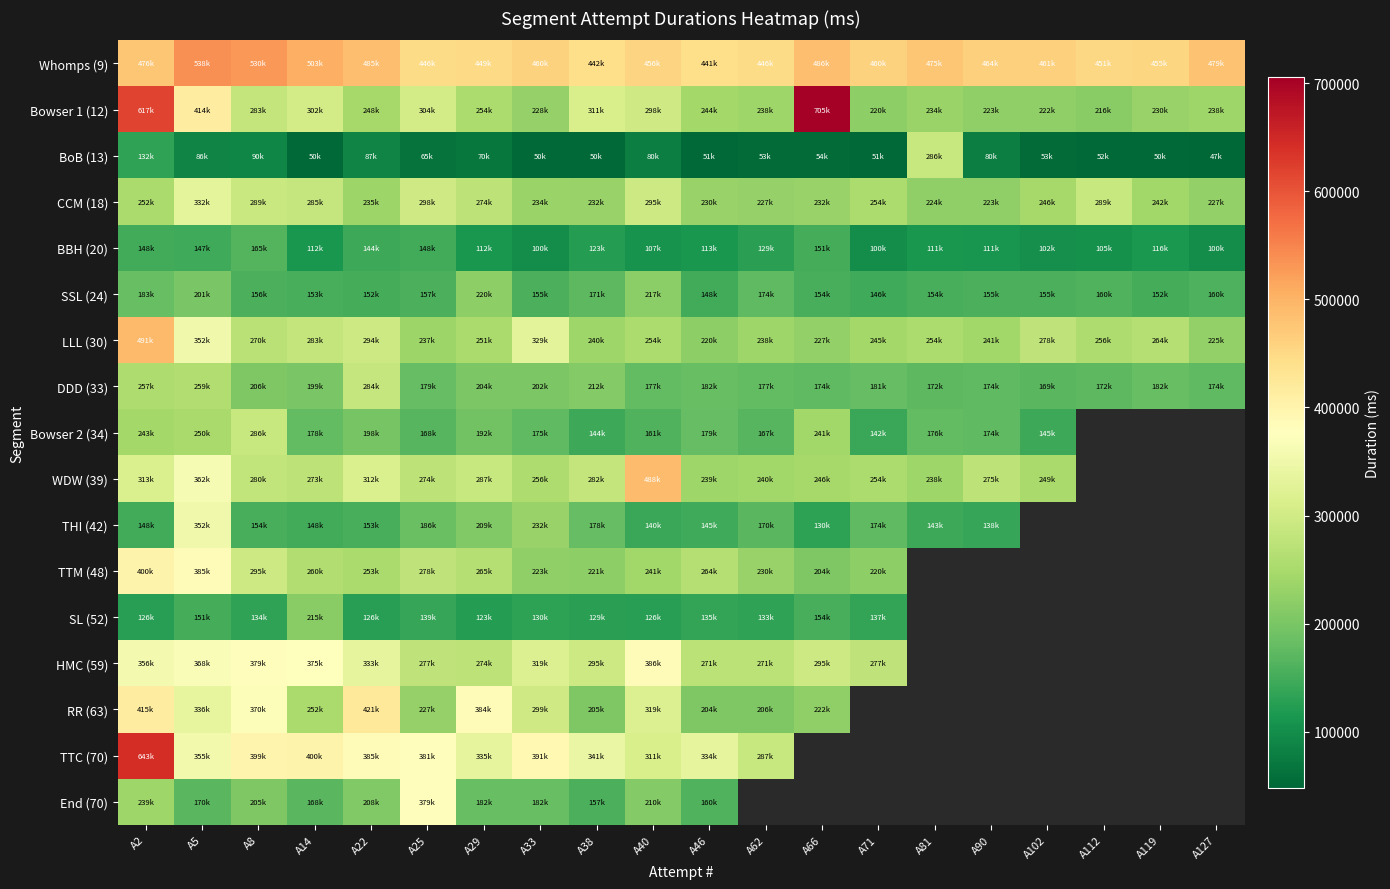

Count the number of data series in this chart.

17